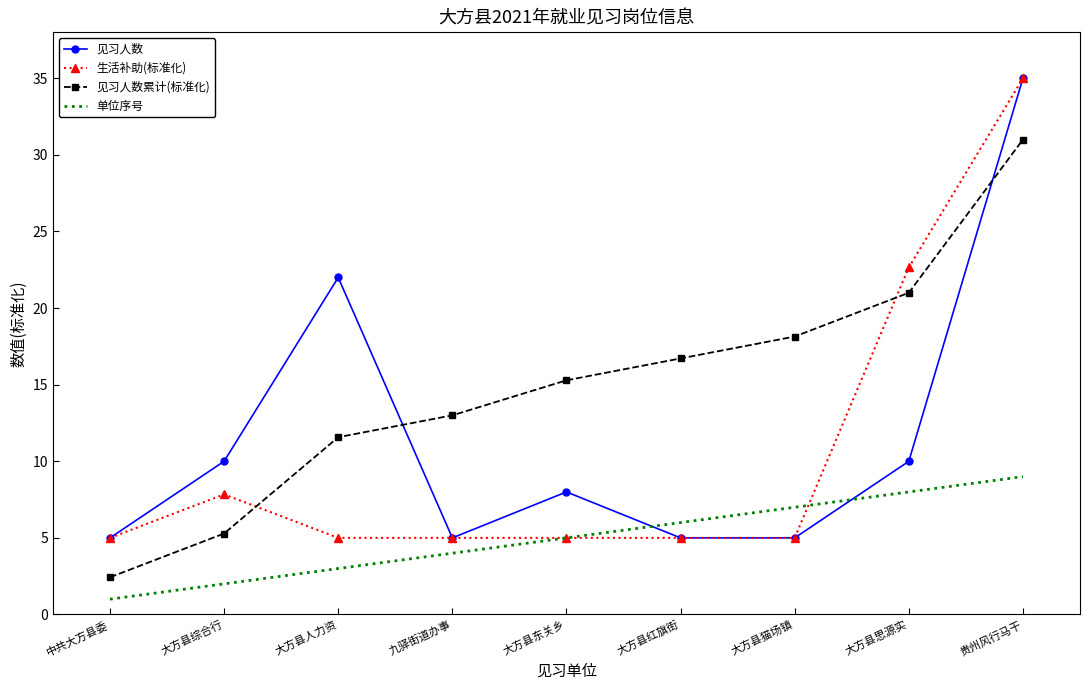

What position from the left is 大方县综合行?

2